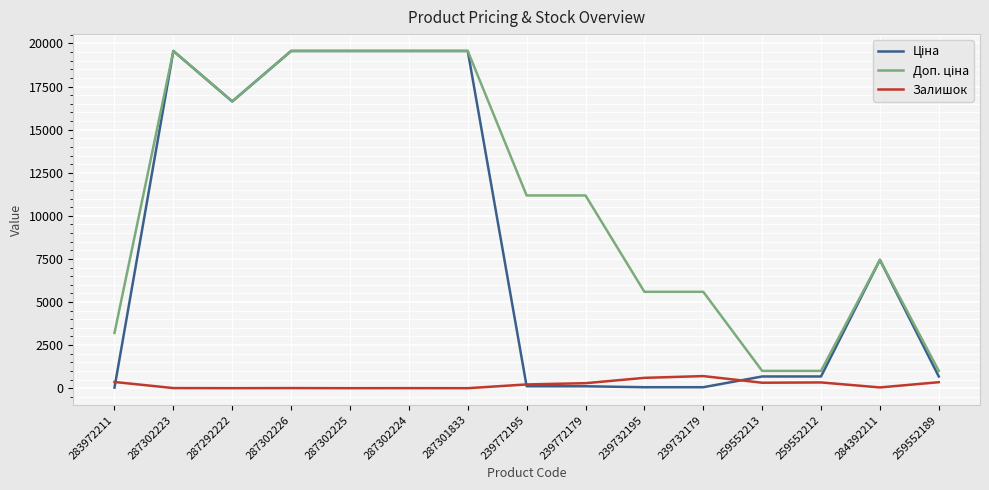

What is the maximum value shown in the chart?

19564.9